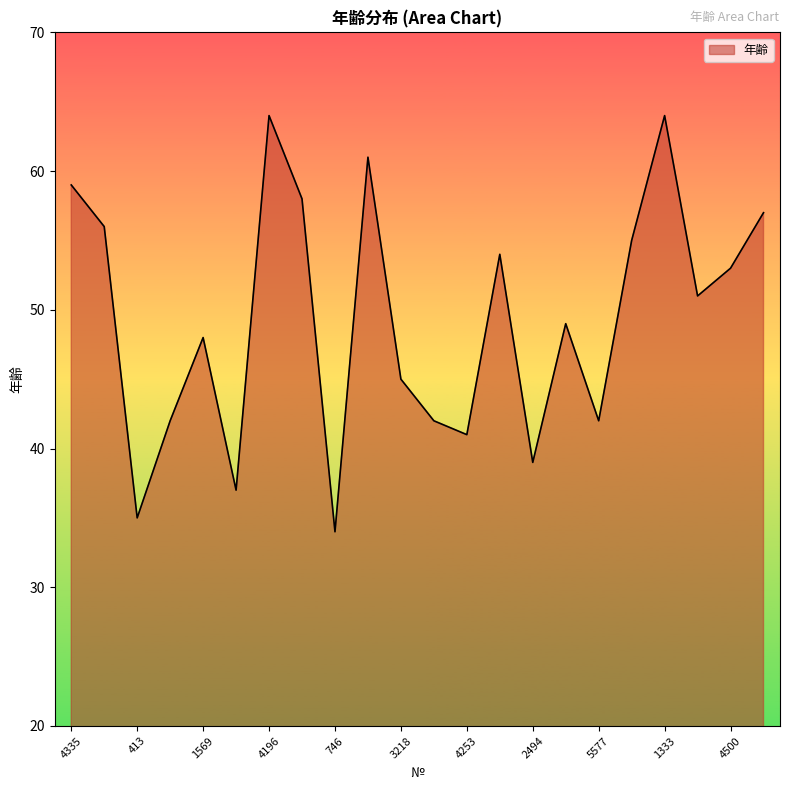

What is the minimum value shown in the chart?

34